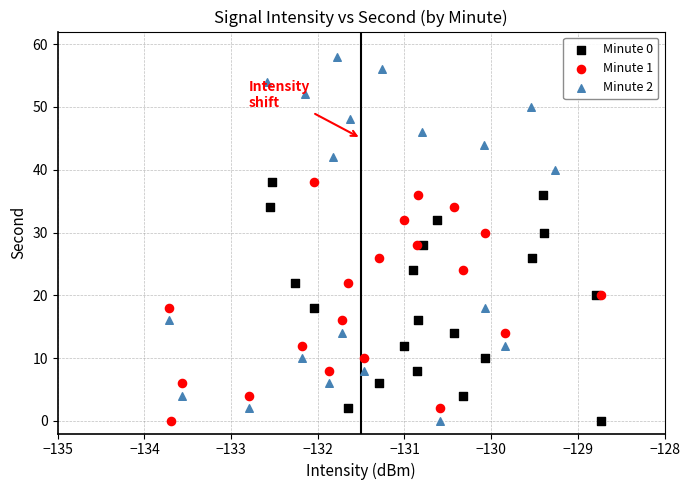

Which series reaches the maximum Y coordinate?

Minute 2